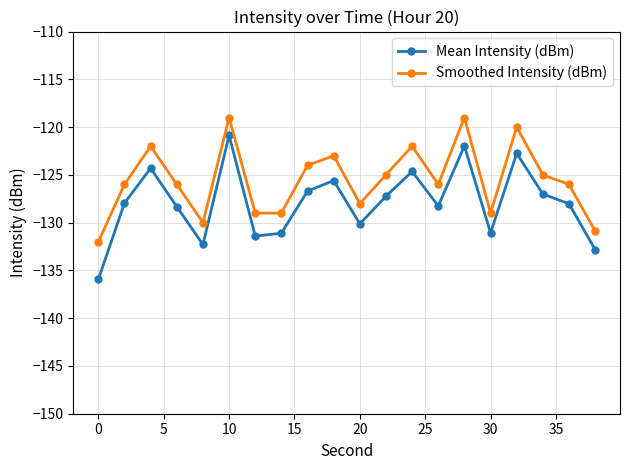

What is the difference between the second highest and second lowest values in the Mean Intensity (dBm) series?

10.9